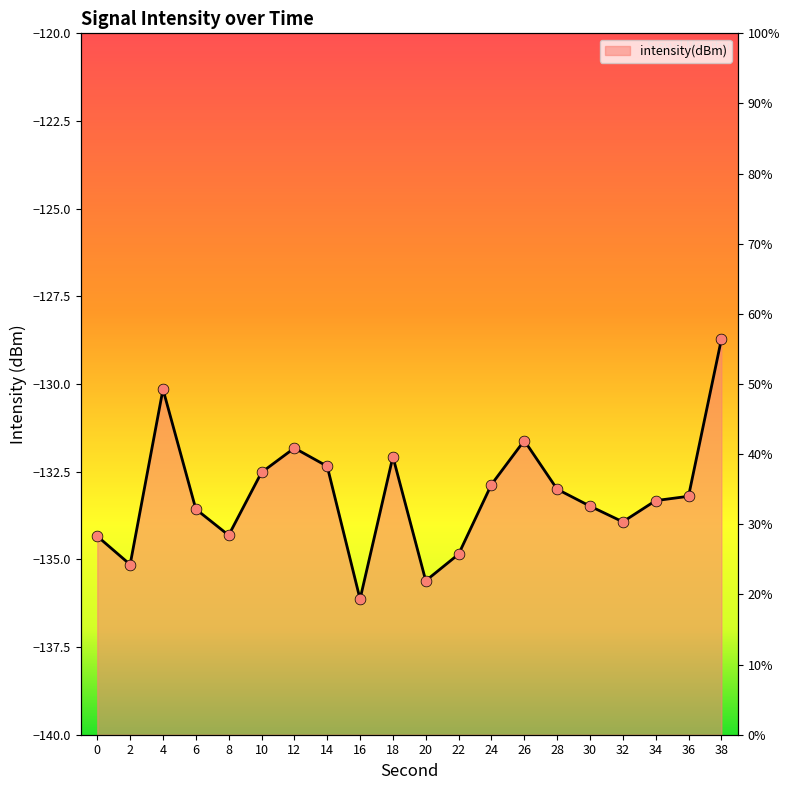

Between 14 and 0, which is larger?

14